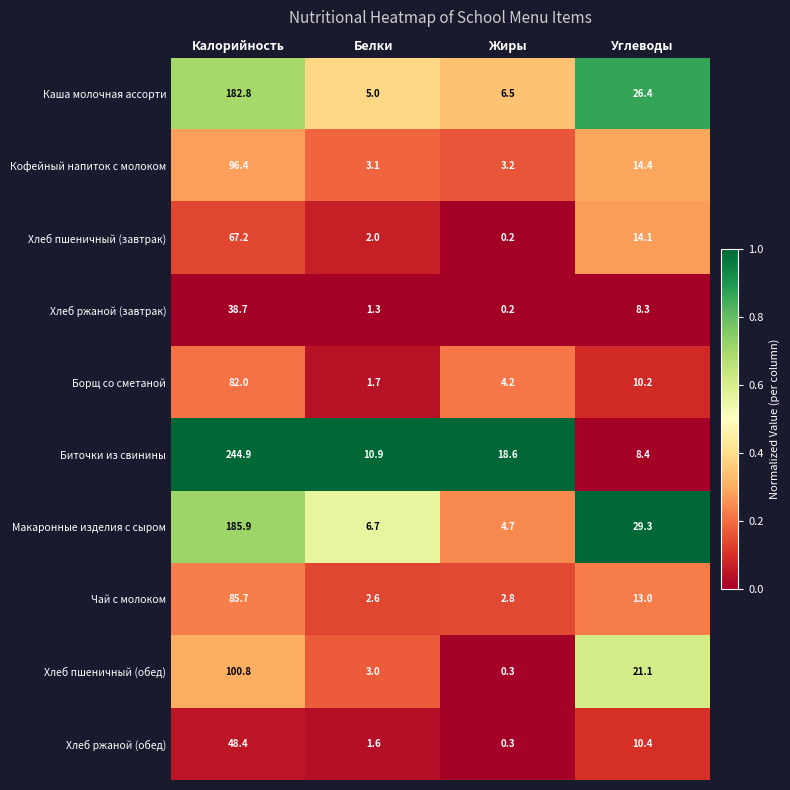

What is the approximate value of Хлеб ржаной (обед) at Жиры?

0.3